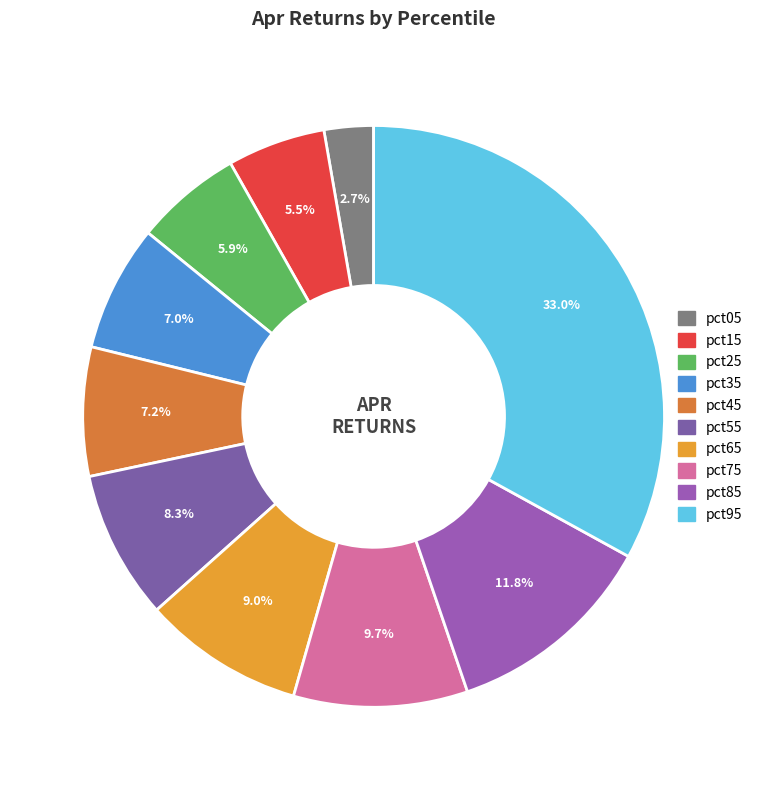

To the nearest percent, what is the difference between the largest and smallest slice percentages?

30%